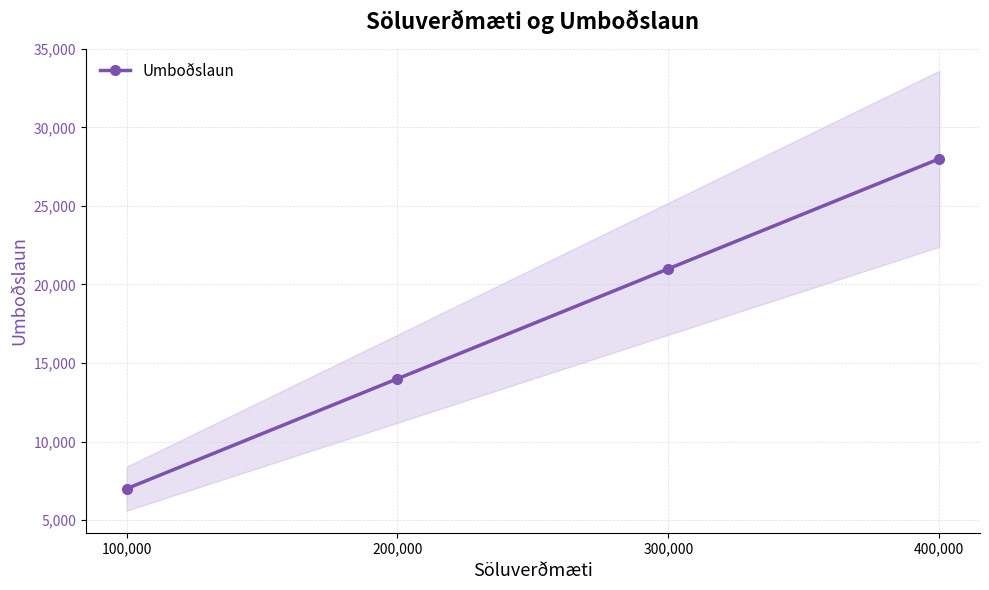

Count the values in the range 14000 to 28000.

3